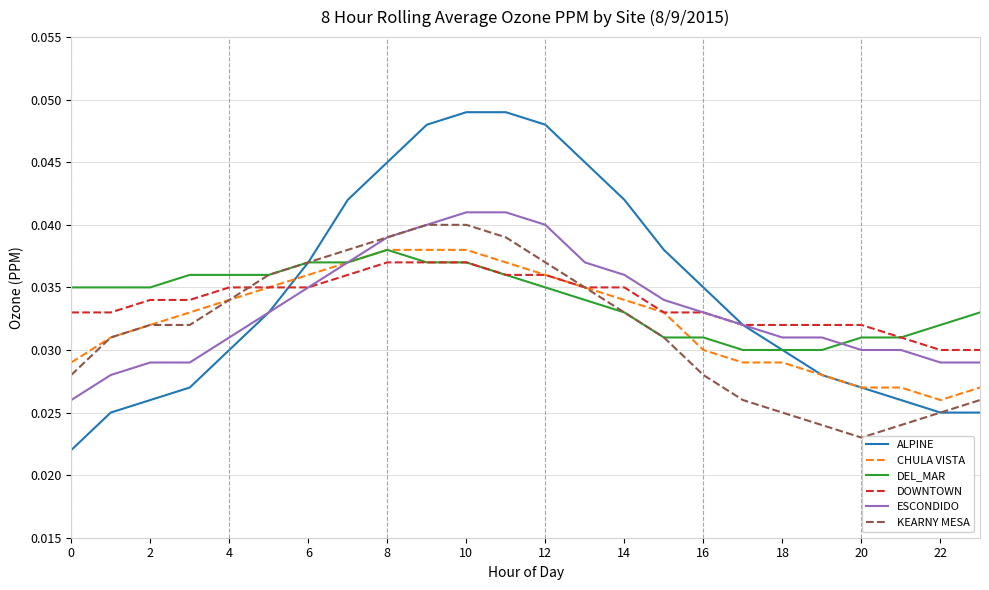

Which series has the largest range (max minus min)?

ALPINE